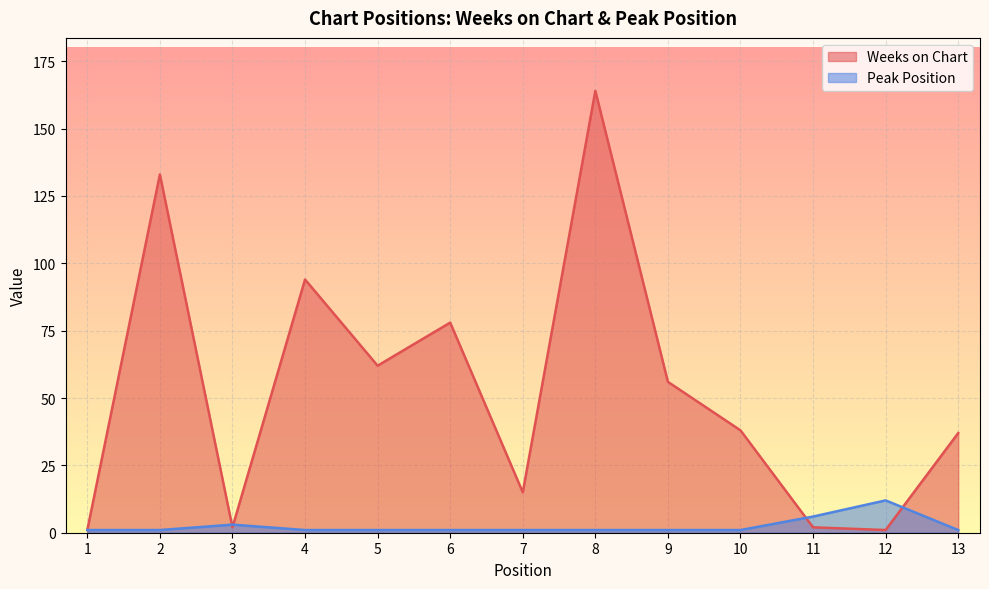

What is the maximum value shown in the chart?

164